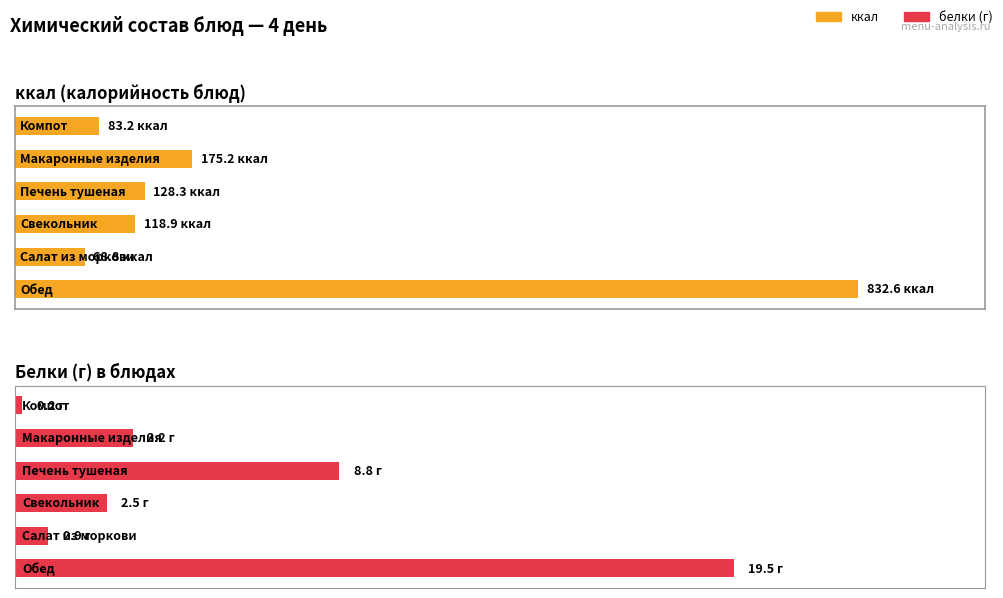

What is the sum of all ккал values?

1407.0